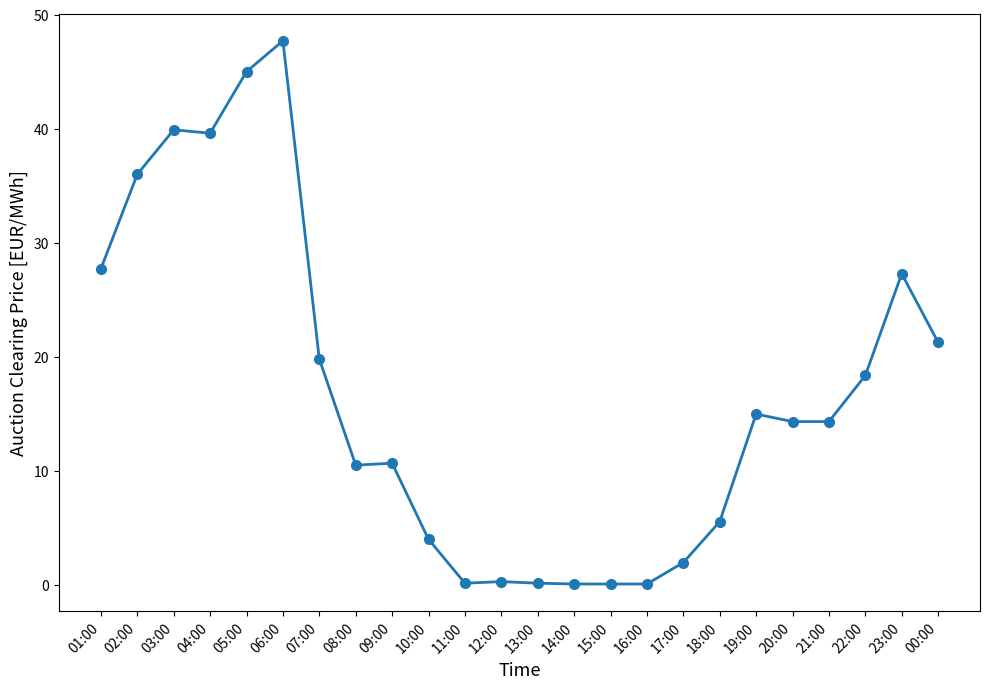

What is the minimum value shown in the chart?

0.1